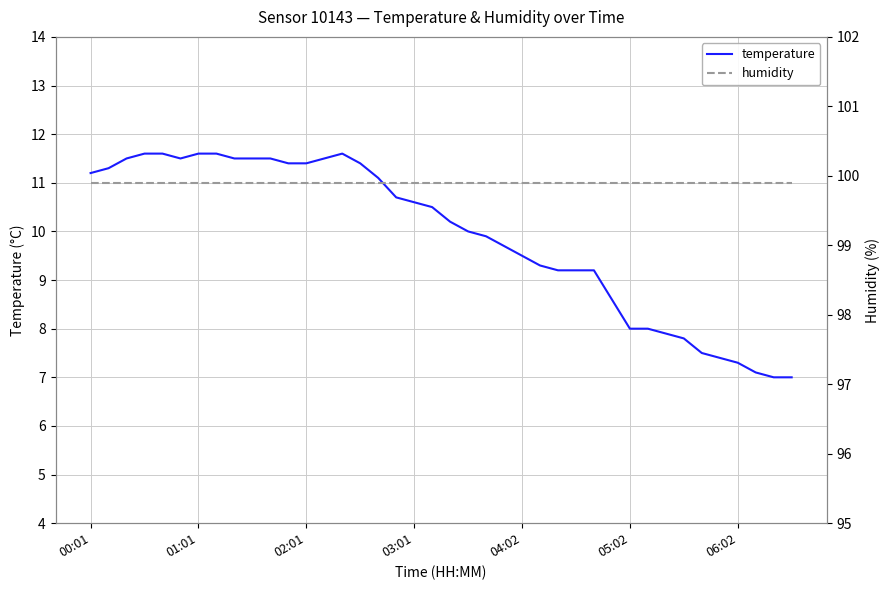

At which label does temperature reach its minimum?

38